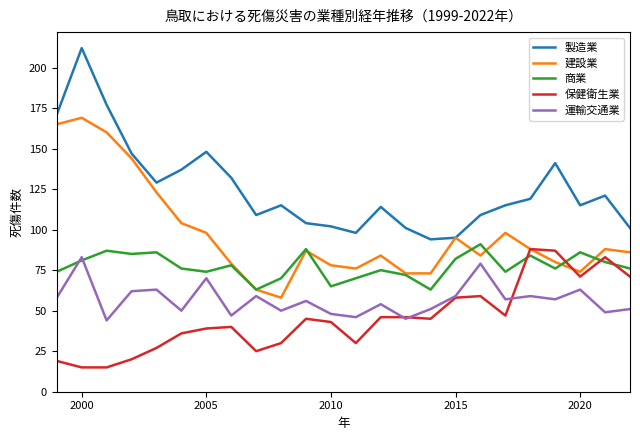

What is the sum of all 商業 values?

1856